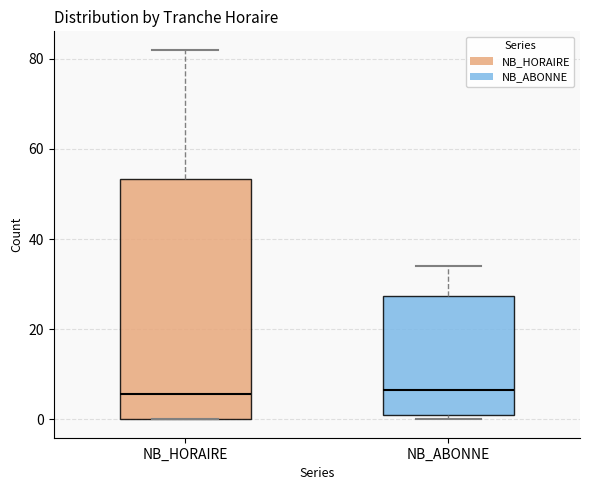

Which box is the tallest, from its lower edge to its upper edge?

NB_HORAIRE